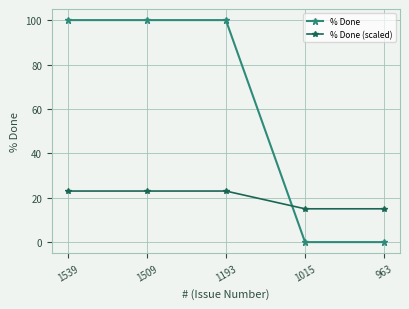

What is the value of the % Done point at the 3rd from the left?

100